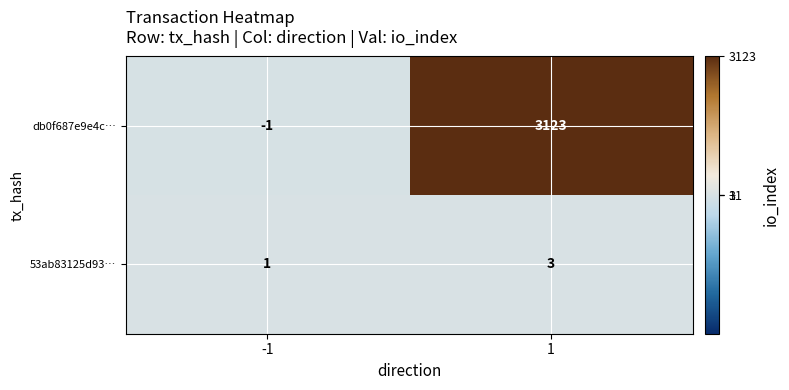

True or false: 53ab83125d93… has a value of 5 at 1.

False